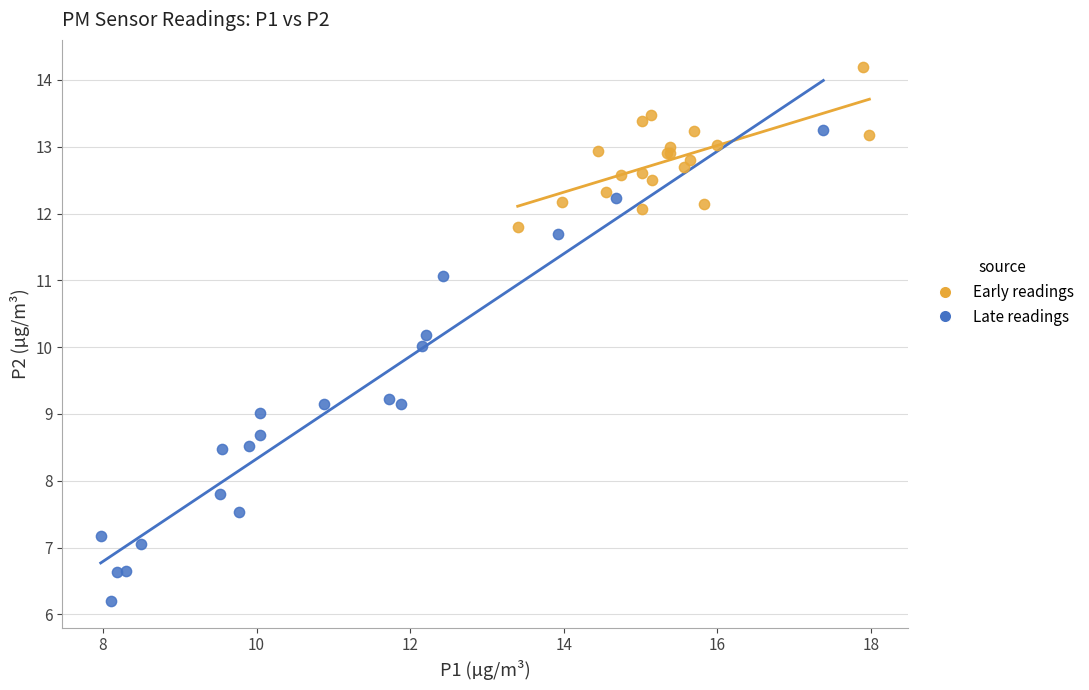

Which series reaches the maximum Y coordinate?

Early readings